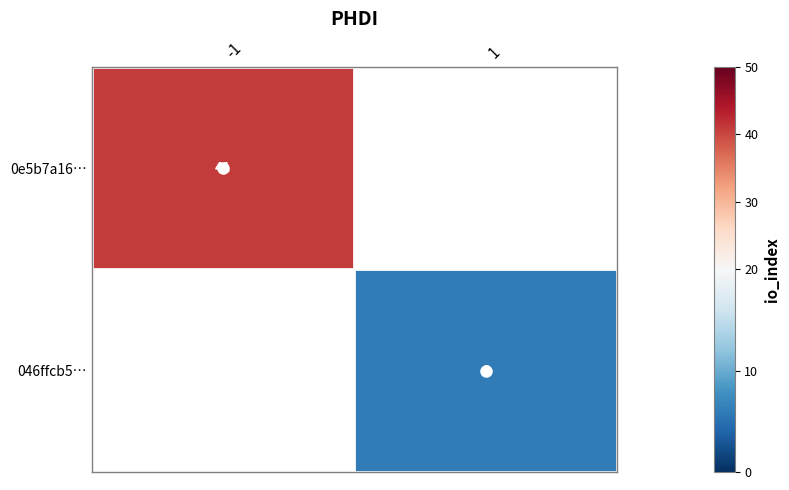

Rank the series by their maximum value, from highest to lowest.

0e5b7a16…, 046ffcb5…